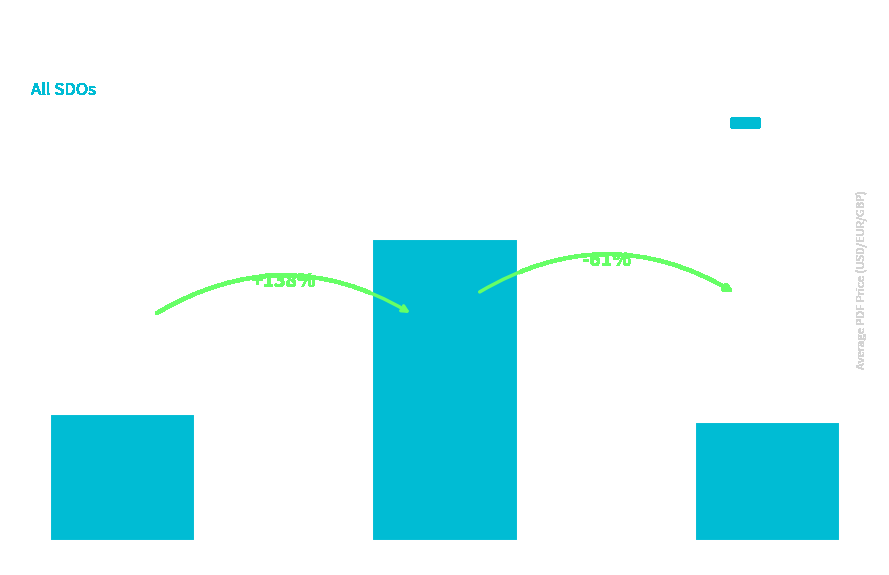

What is the label of the 1st bar from the right?

Published